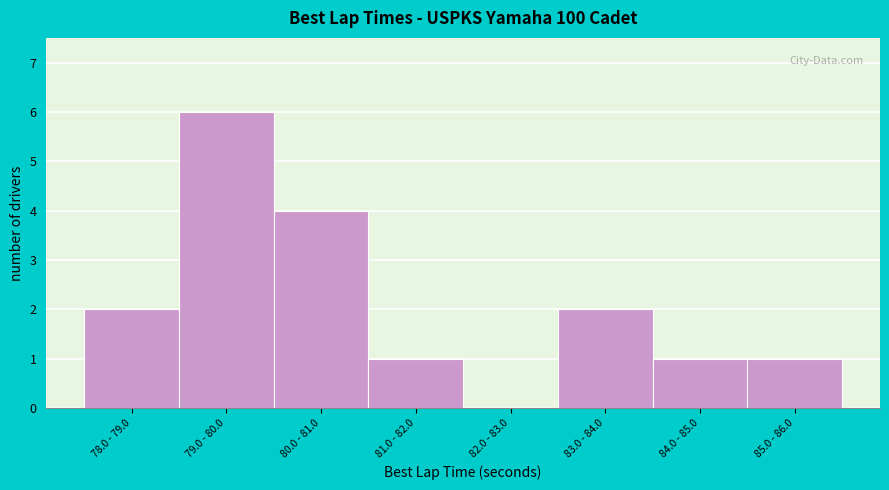

Reading right to left, extract all data points from this chart.

85.0 - 86.0=1	84.0 - 85.0=1	83.0 - 84.0=2	82.0 - 83.0=0	81.0 - 82.0=1	80.0 - 81.0=4	79.0 - 80.0=6	78.0 - 79.0=2